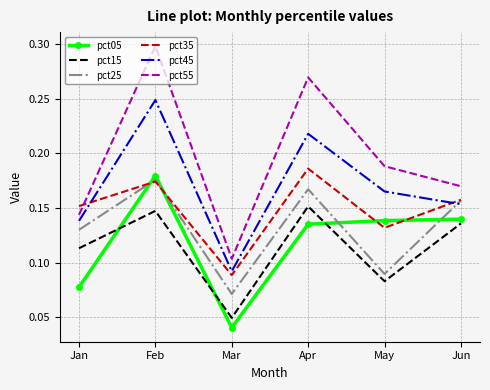

Where is pct05 nearest to the value 0?

Mar